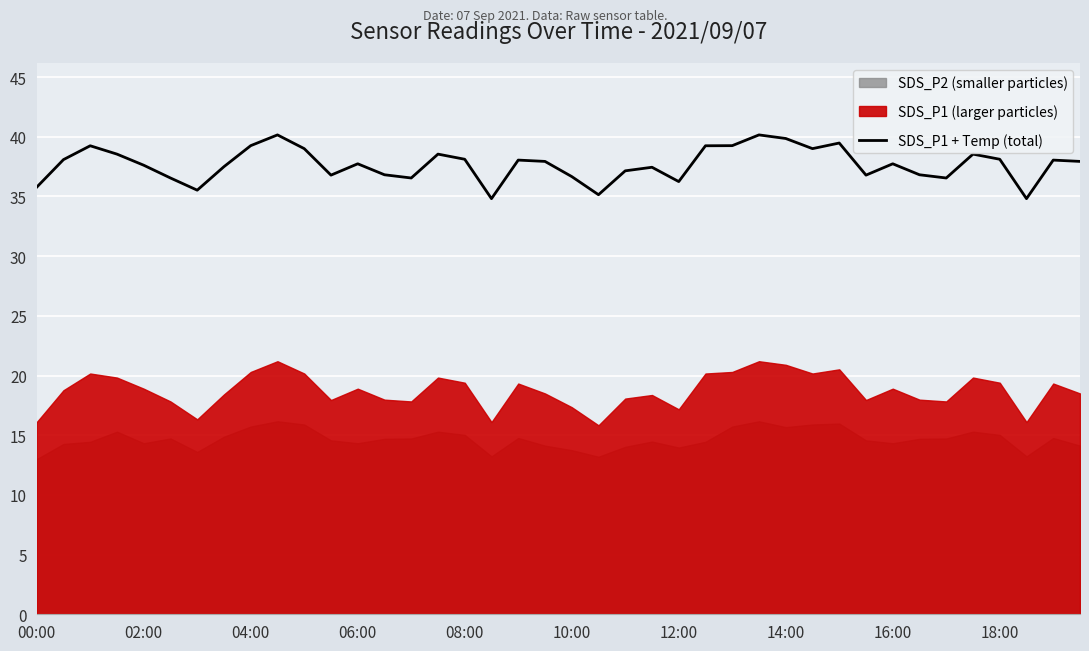

The value at 26 is 51.1. True or false?

False